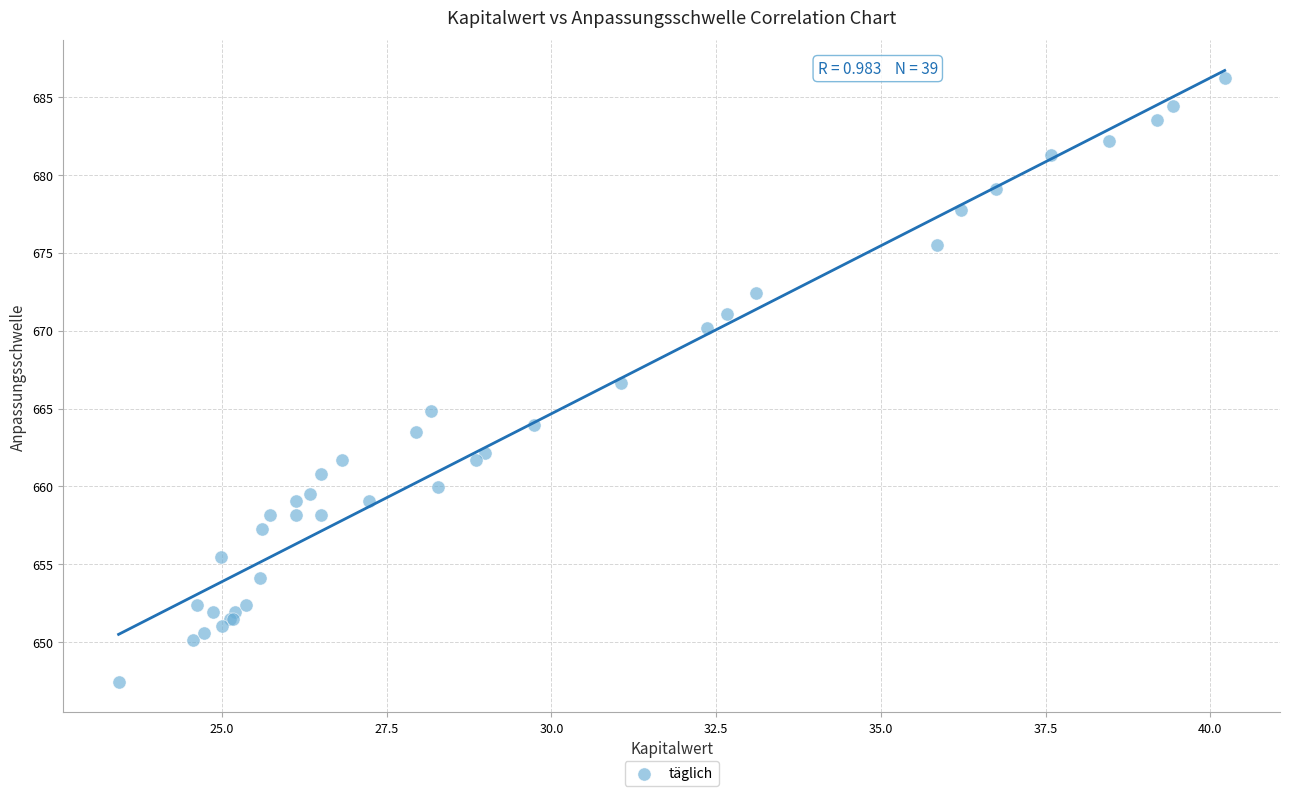

What Y value in the scatter plot is closest to 666?

666.6